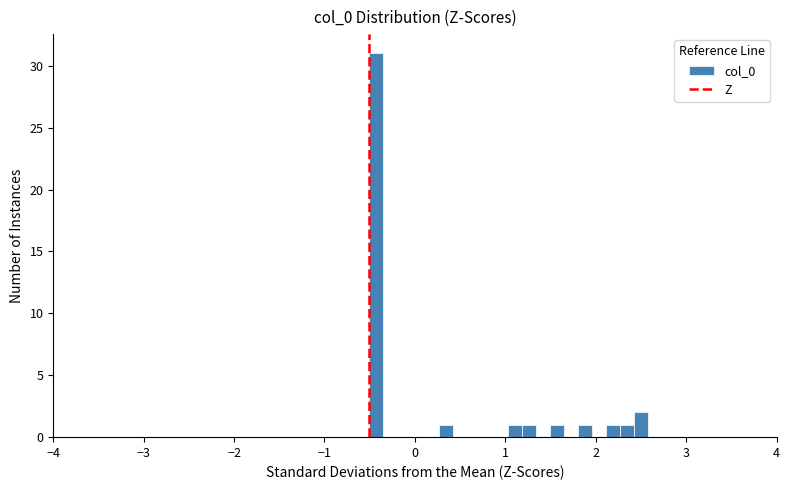

Read against the x-axis, roughly where is the centre of the tallest bar?

-0.4